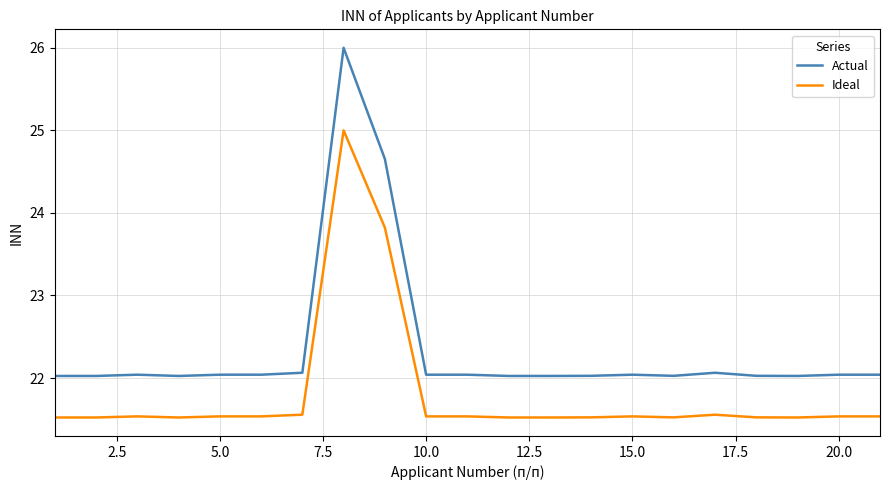

What is the minimum value shown in the chart?

21.5